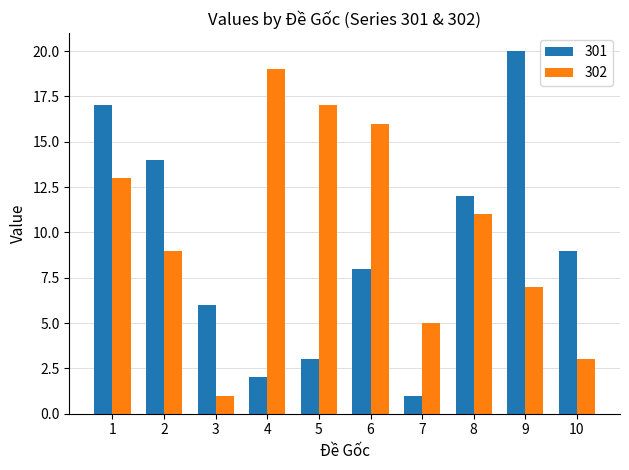

What is the spread (max minus min) of values at 5?

14